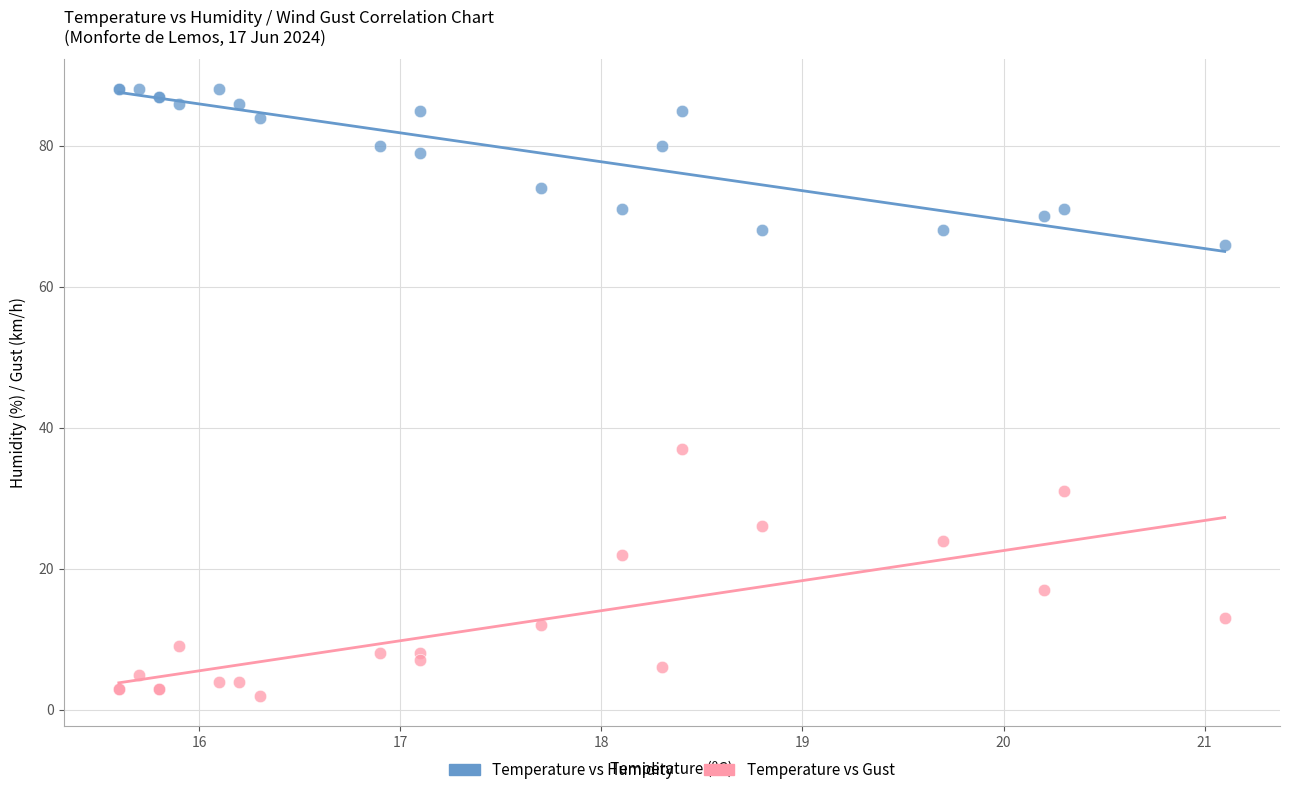

Which series reaches the minimum Y coordinate?

Temperature vs Gust